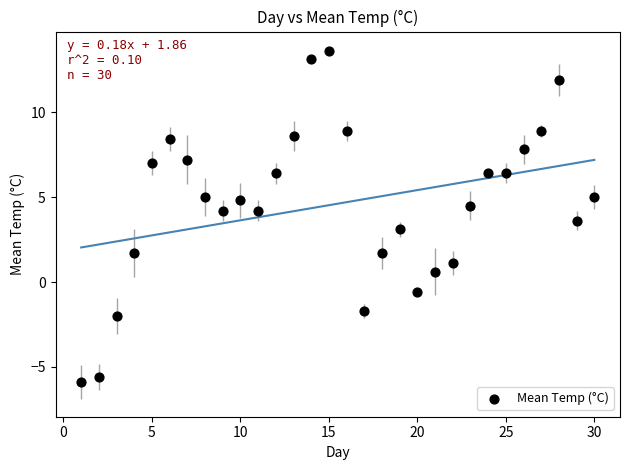

What is the range of X values (max minus min)?

29.0